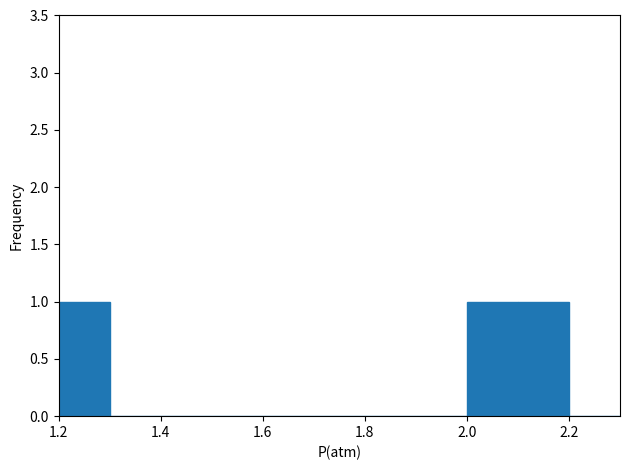

Reading left to right, list every bar in this chart as the range it spans on the x-axis followed by its height. The values are not printed on the chart, so give them approximately, as read against the axis.

1.2 to 1.3: 1
1.3 to 1.4: 0
1.4 to 1.5: 0
1.5 to 1.6: 0
1.6 to 1.7: 0
1.7 to 1.8: 0
1.8 to 1.9: 0
1.9 to 2.0: 0
2.0 to 2.1: 1
2.1 to 2.2: 1
2.2 to 2.3: 0